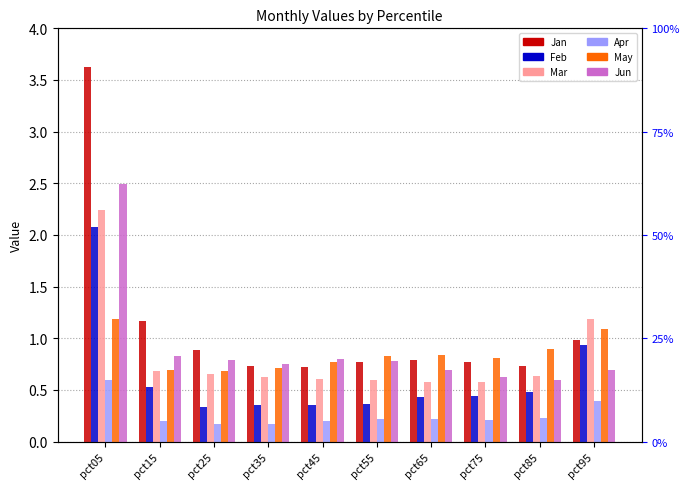

Reading right to left, what are all the values shown in this chart?

Jan: pct95=1.0	pct85=0.7	pct75=0.8	pct65=0.8	pct55=0.8	pct45=0.7	pct35=0.7	pct25=0.9	pct15=1.2	pct05=3.6
Feb: pct95=0.9	pct85=0.5	pct75=0.4	pct65=0.4	pct55=0.4	pct45=0.3	pct35=0.4	pct25=0.3	pct15=0.5	pct05=2.1
Mar: pct95=1.2	pct85=0.6	pct75=0.6	pct65=0.6	pct55=0.6	pct45=0.6	pct35=0.6	pct25=0.7	pct15=0.7	pct05=2.2
Apr: pct95=0.4	pct85=0.2	pct75=0.2	pct65=0.2	pct55=0.2	pct45=0.2	pct35=0.2	pct25=0.2	pct15=0.2	pct05=0.6
May: pct95=1.1	pct85=0.9	pct75=0.8	pct65=0.8	pct55=0.8	pct45=0.8	pct35=0.7	pct25=0.7	pct15=0.7	pct05=1.2
Jun: pct95=0.7	pct85=0.6	pct75=0.6	pct65=0.7	pct55=0.8	pct45=0.8	pct35=0.7	pct25=0.8	pct15=0.8	pct05=2.5